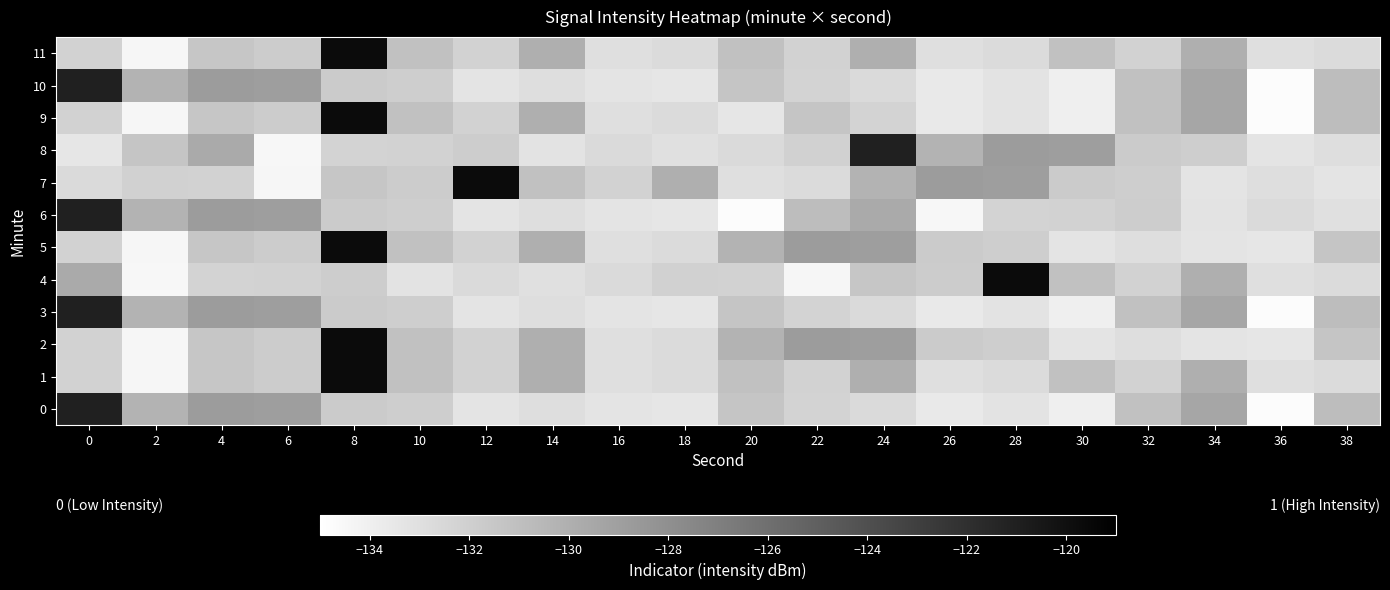

What is the minimum value shown in the chart?

-134.8